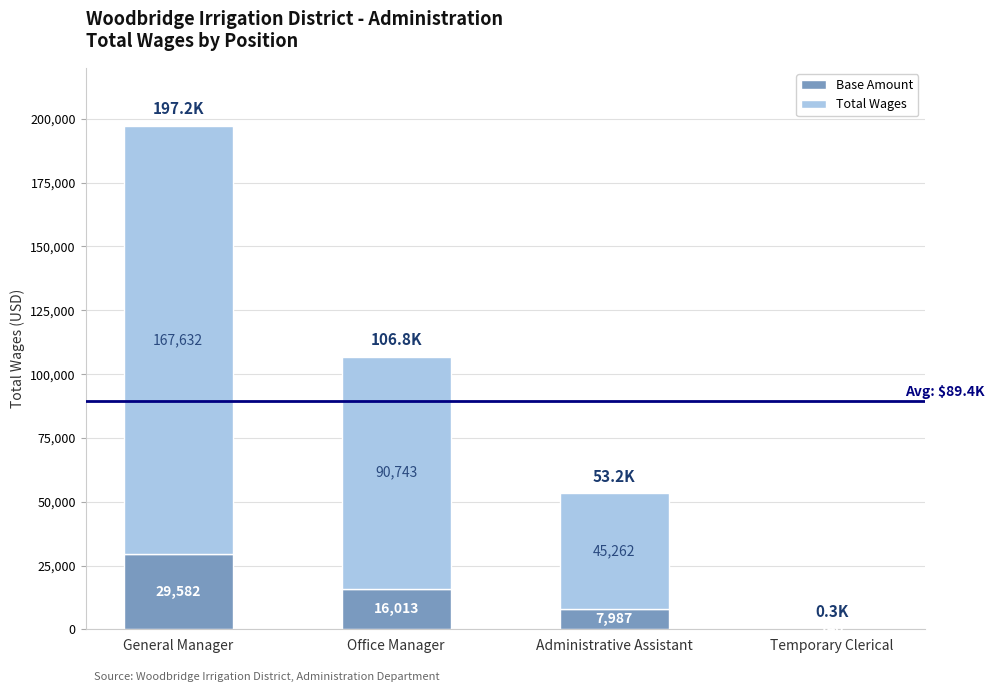

At which category is the sum across all series the highest?

General Manager